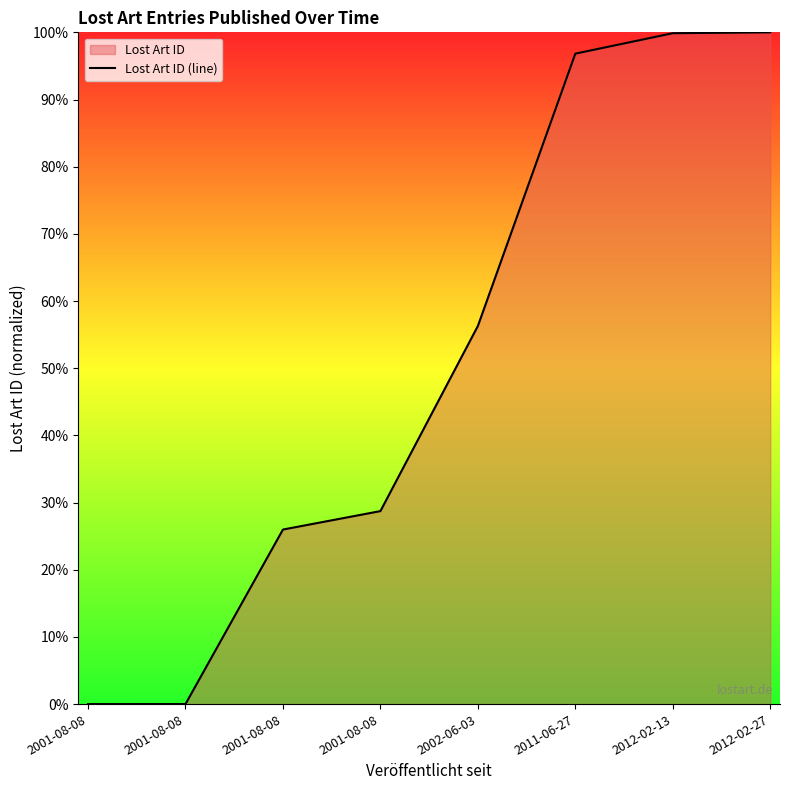

What is the sum of the values at 2012-02-27 and 2012-02-13?

199.9